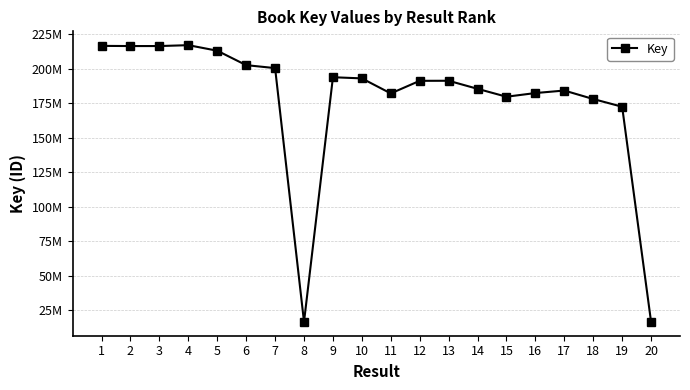

Is this an area chart (filled region under the line)?

No